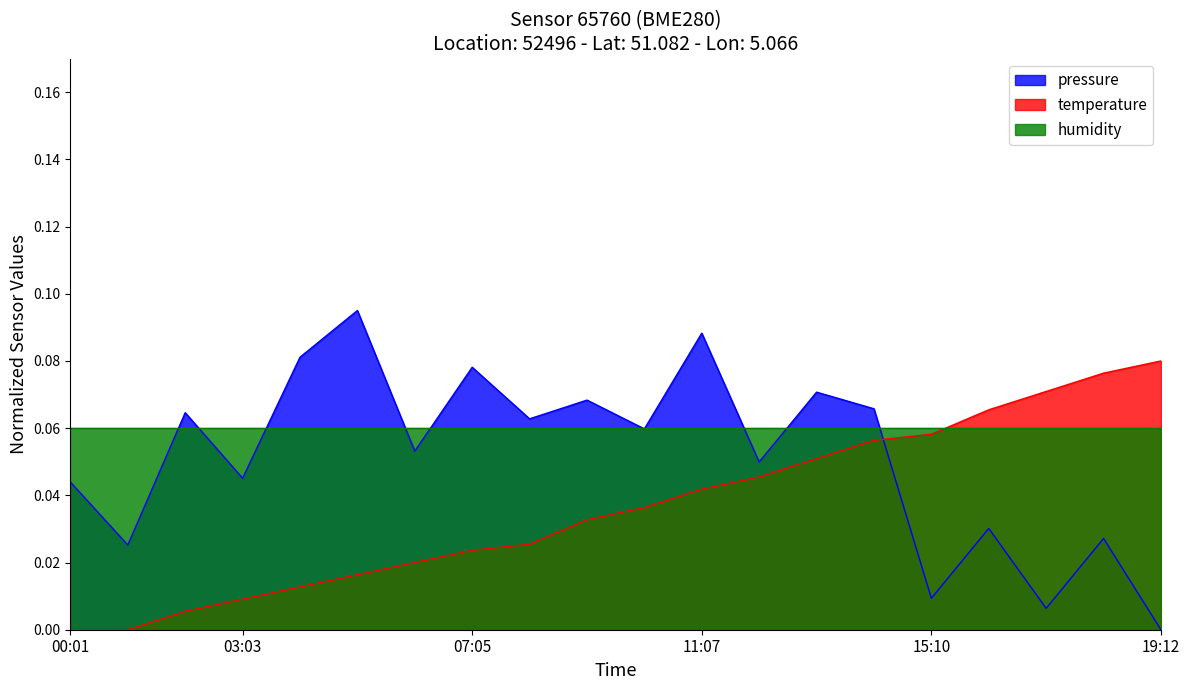

How many categories are shown in the chart?

20